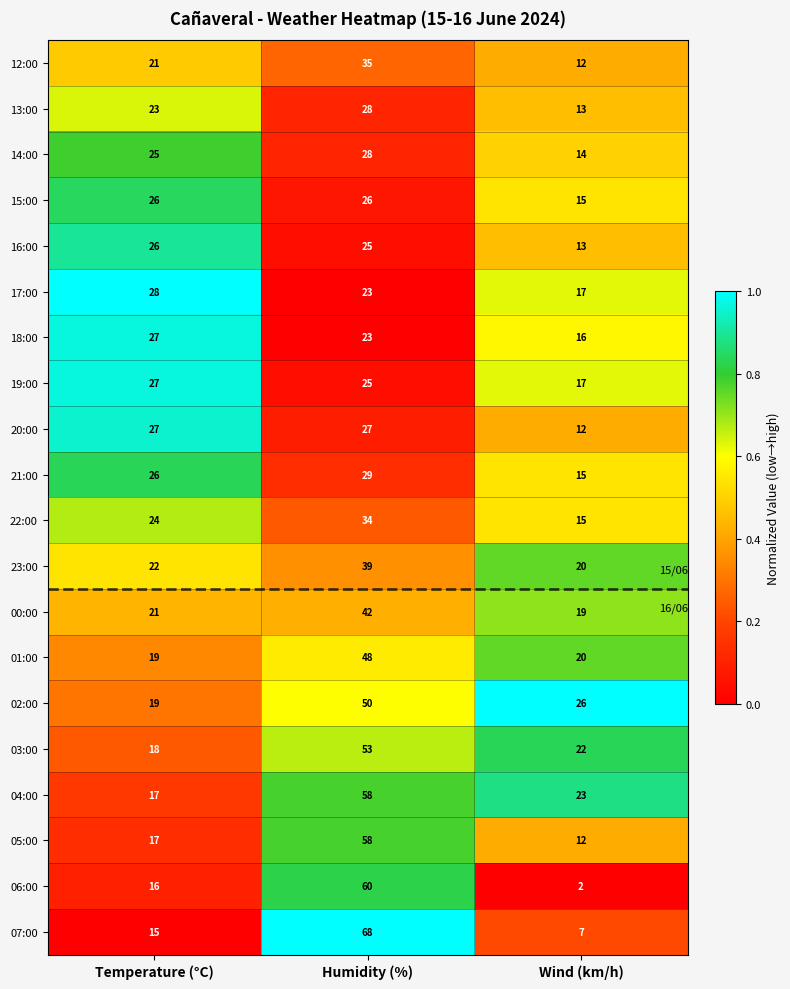

What is the sum of all 02:00 values?

95